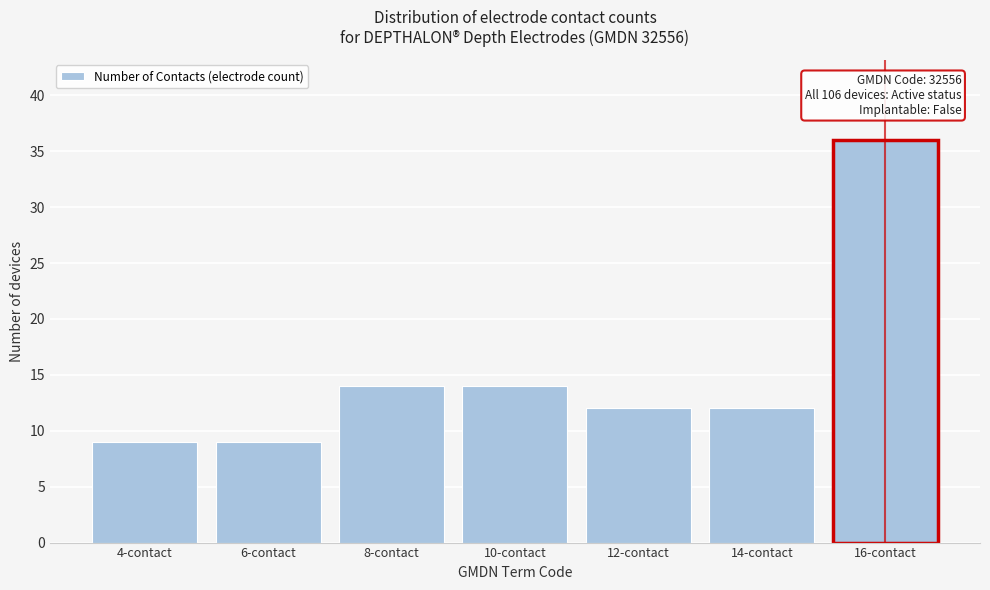

Reading right to left, list all the values displayed in this chart.

36	12	12	14	14	9	9